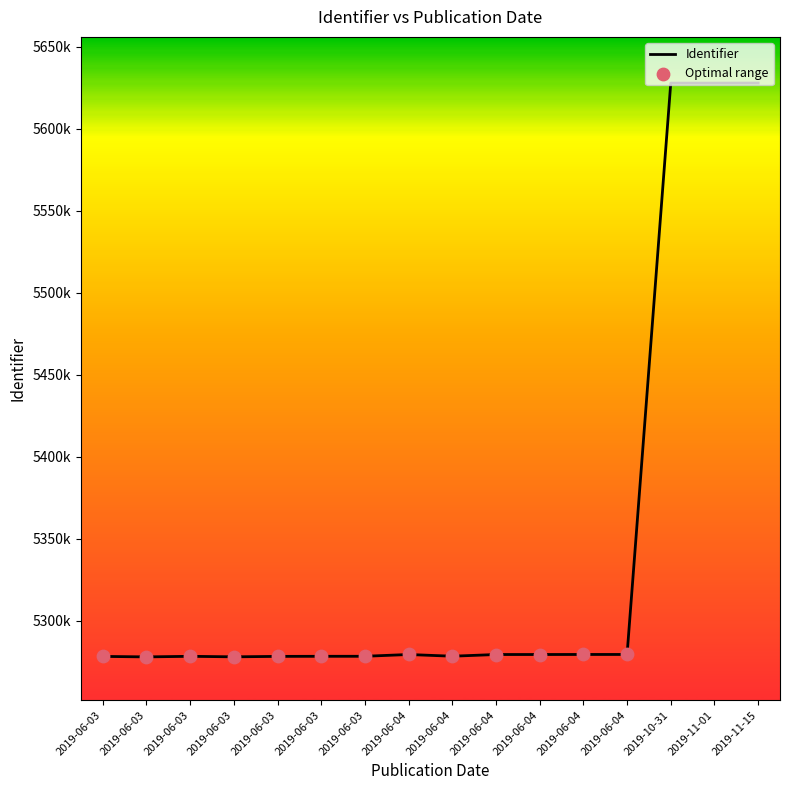

Between 2019-06-04 and 2019-06-03, which is larger?

2019-06-04